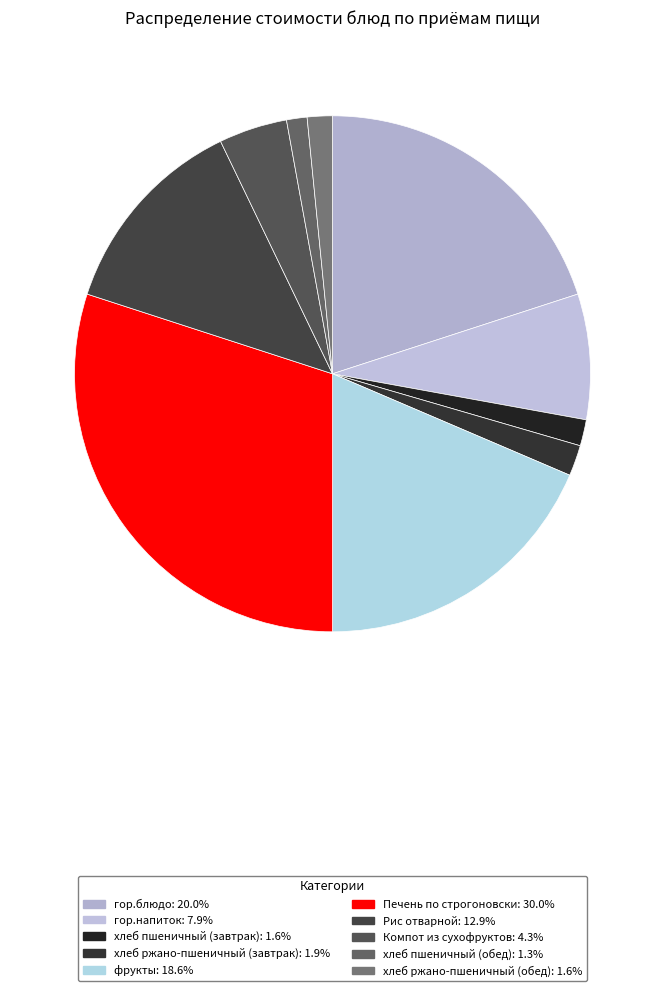

To the nearest percent, what portion does Печень по строгоновски represent?

30%